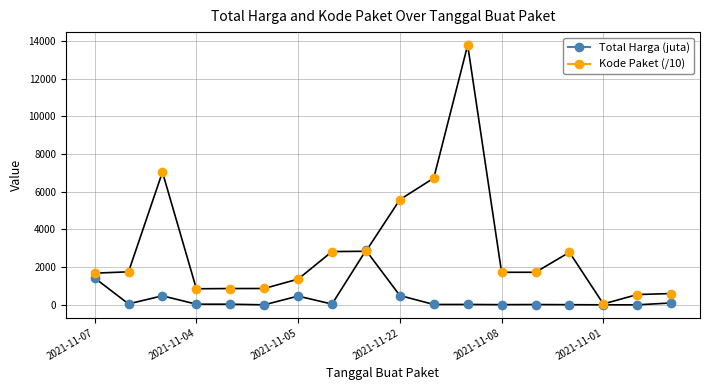

How many lines are shown in the chart?

2